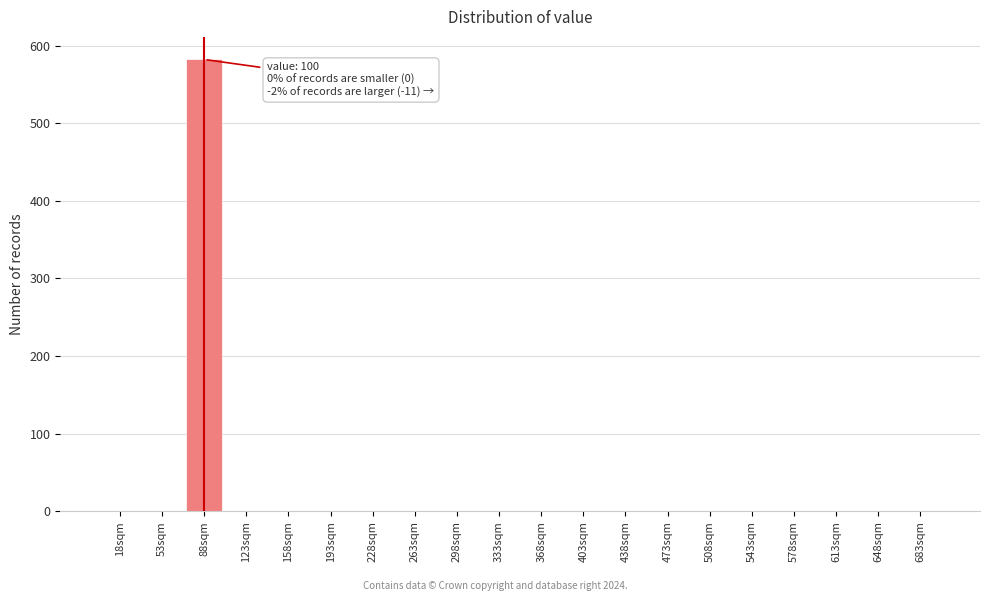

Reading left to right, extract all data points from this chart.

18sqm=0	53sqm=0	88sqm=582	123sqm=0	158sqm=0	193sqm=0	228sqm=0	263sqm=0	298sqm=0	333sqm=0	368sqm=0	403sqm=0	438sqm=0	473sqm=0	508sqm=0	543sqm=0	578sqm=0	613sqm=0	648sqm=0	683sqm=0